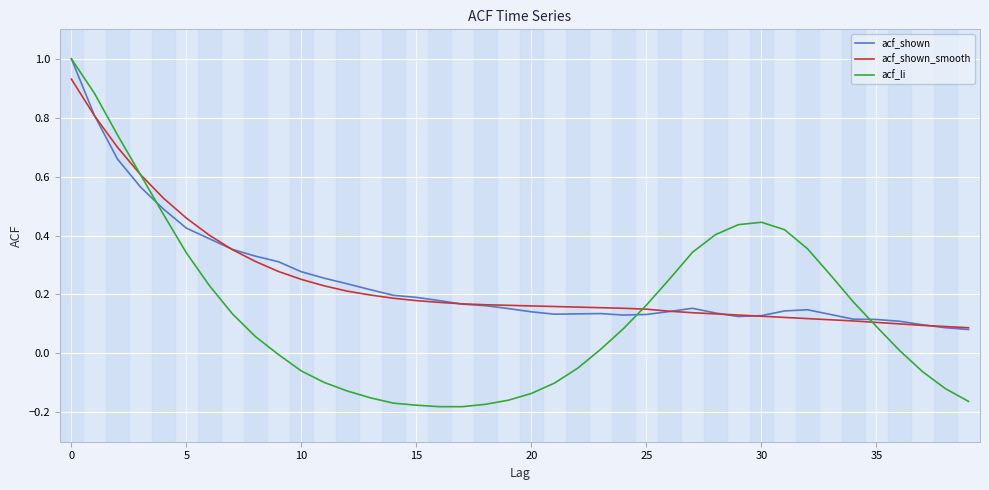

Which series has the widest spread of values?

acf_li